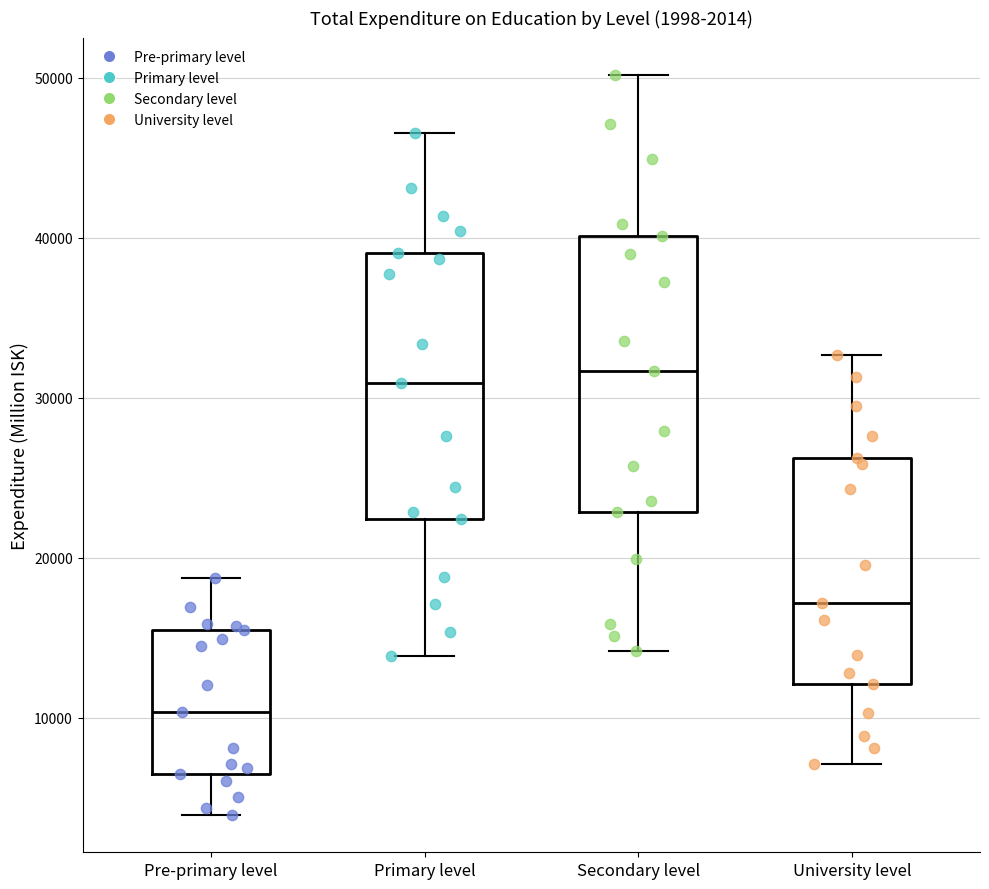

Which box's median line is the lowest?

Pre-primary level